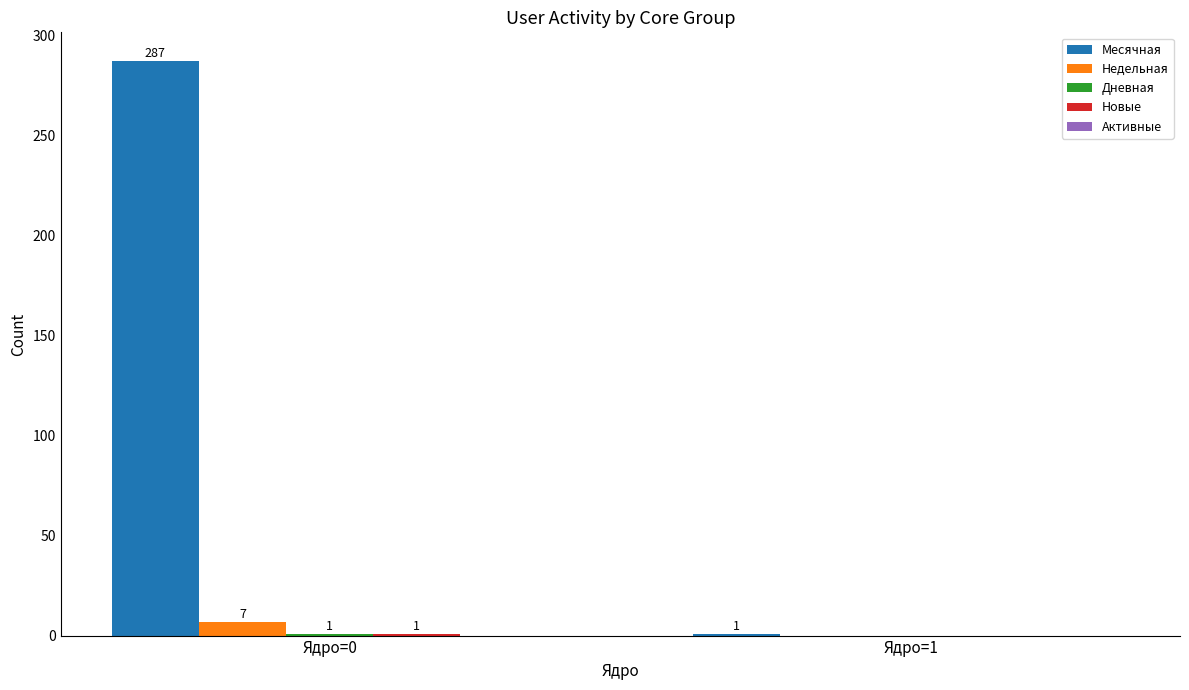

Between Ядро=0 and Ядро=1, which series saw the biggest shift?

Месячная